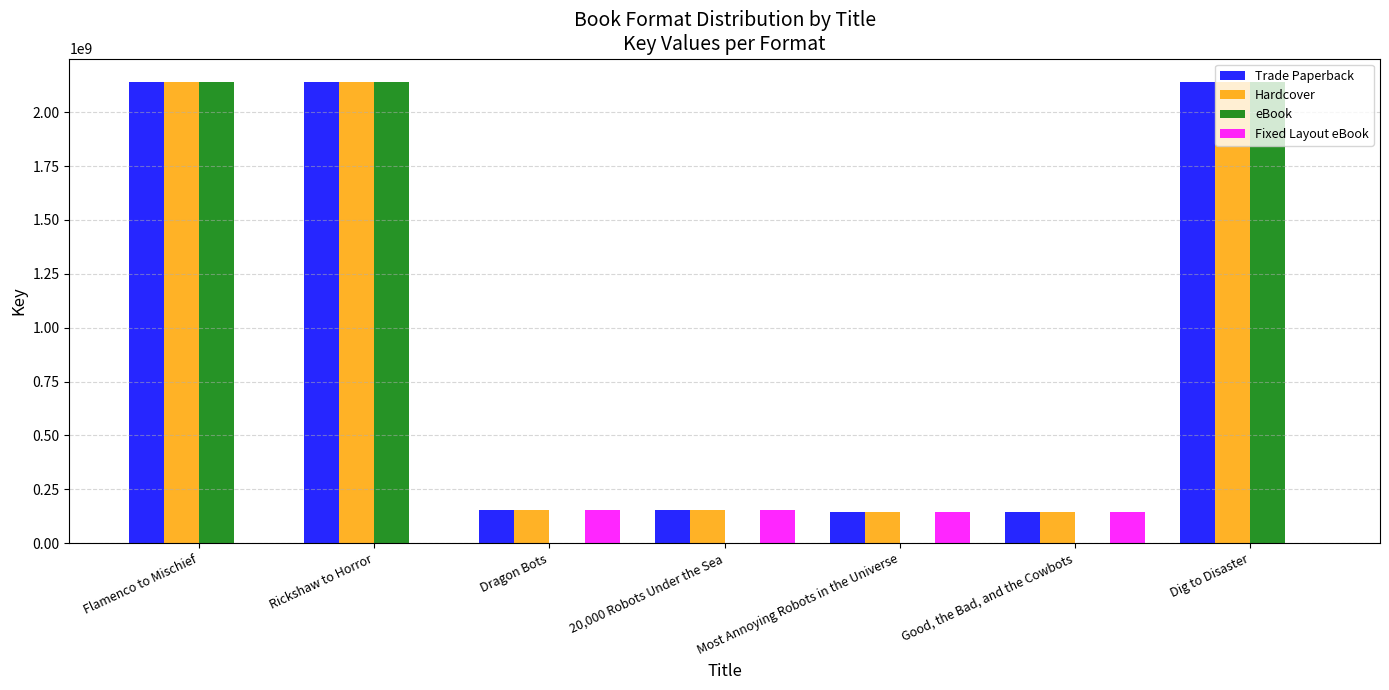

How many groups of bars are there?

7